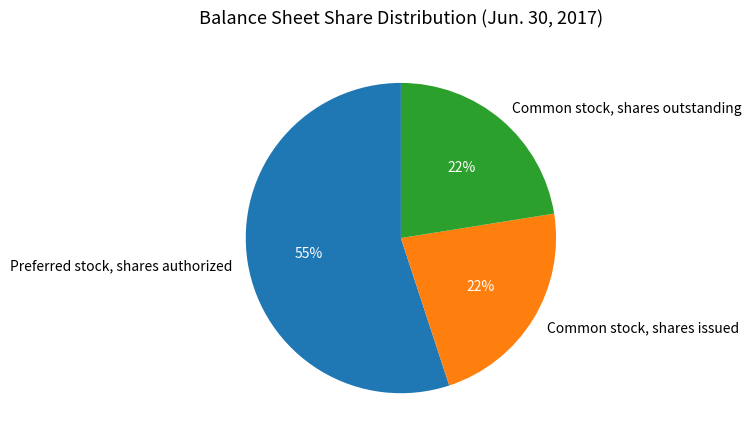

To the nearest percent, what is the difference between the largest and smallest slice percentages?

33%